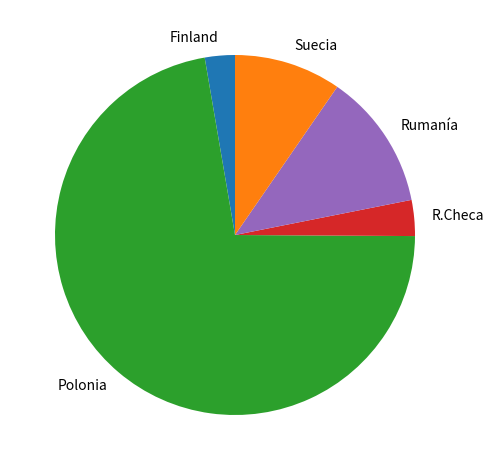

Is there a majority slice in this chart?

Yes